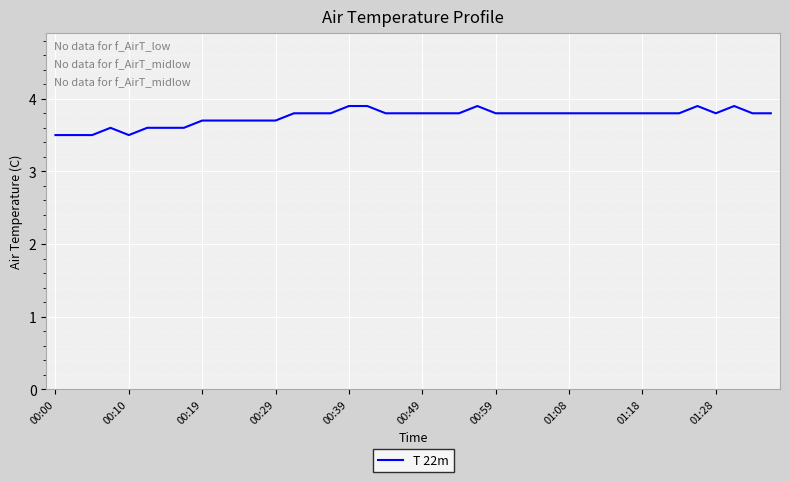

What is the difference between the maximum and minimum values?

0.4